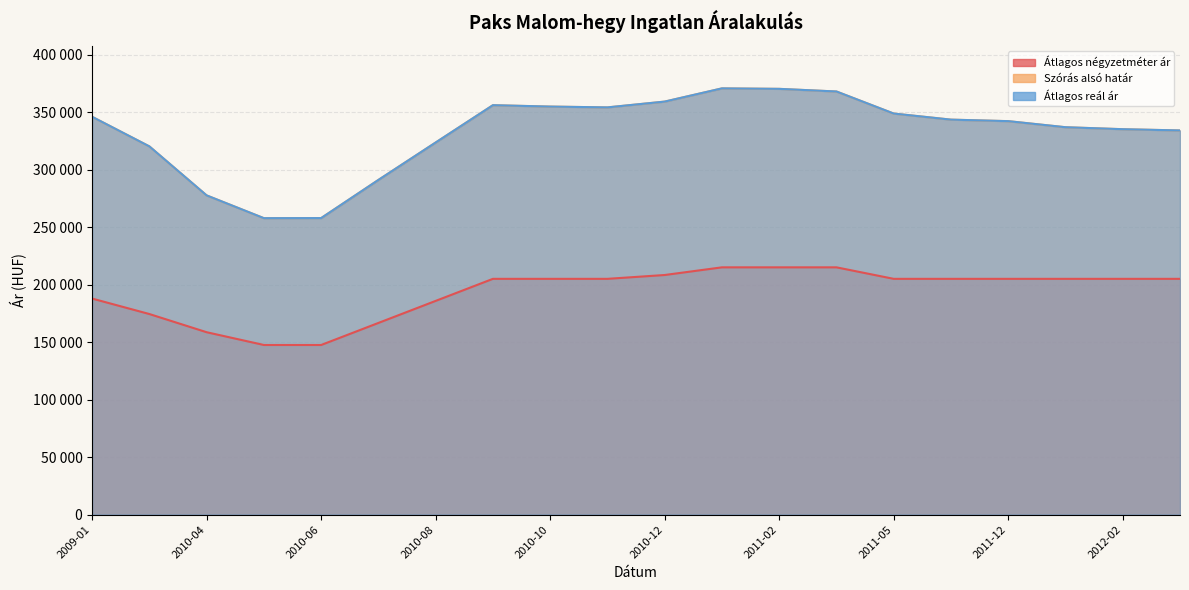

In Átlagos reál ár, how many points are higher than both neighbors (excluding endpoints)?

2